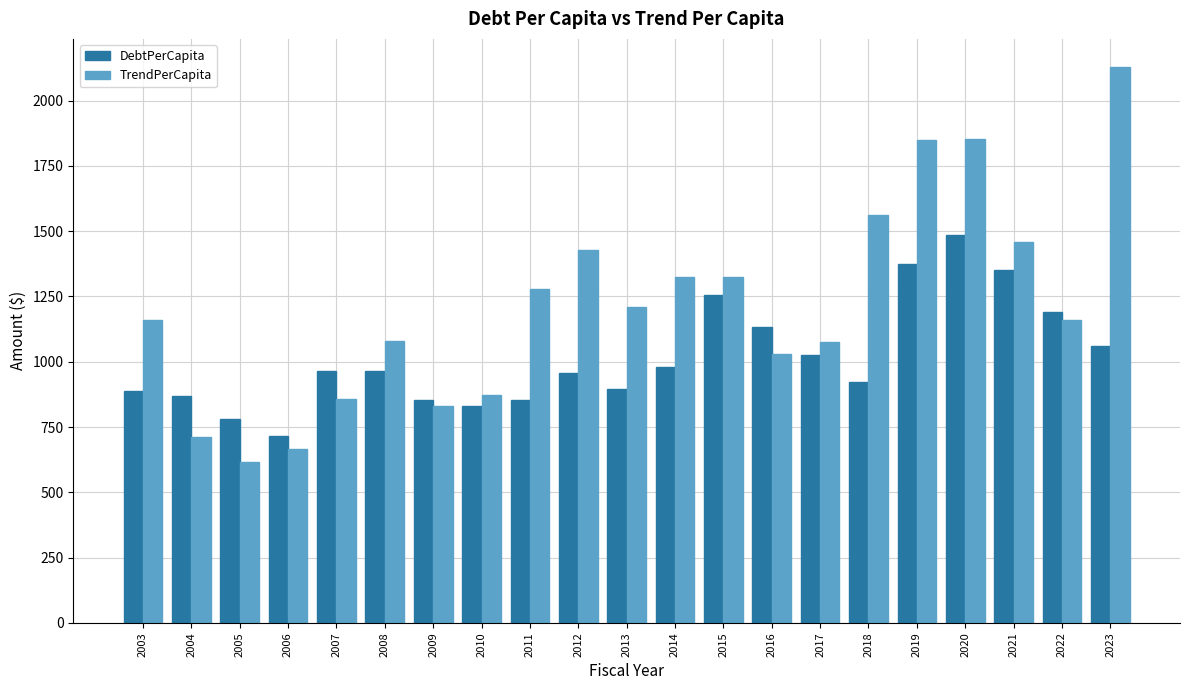

At which label does DebtPerCapita reach its peak?

2020